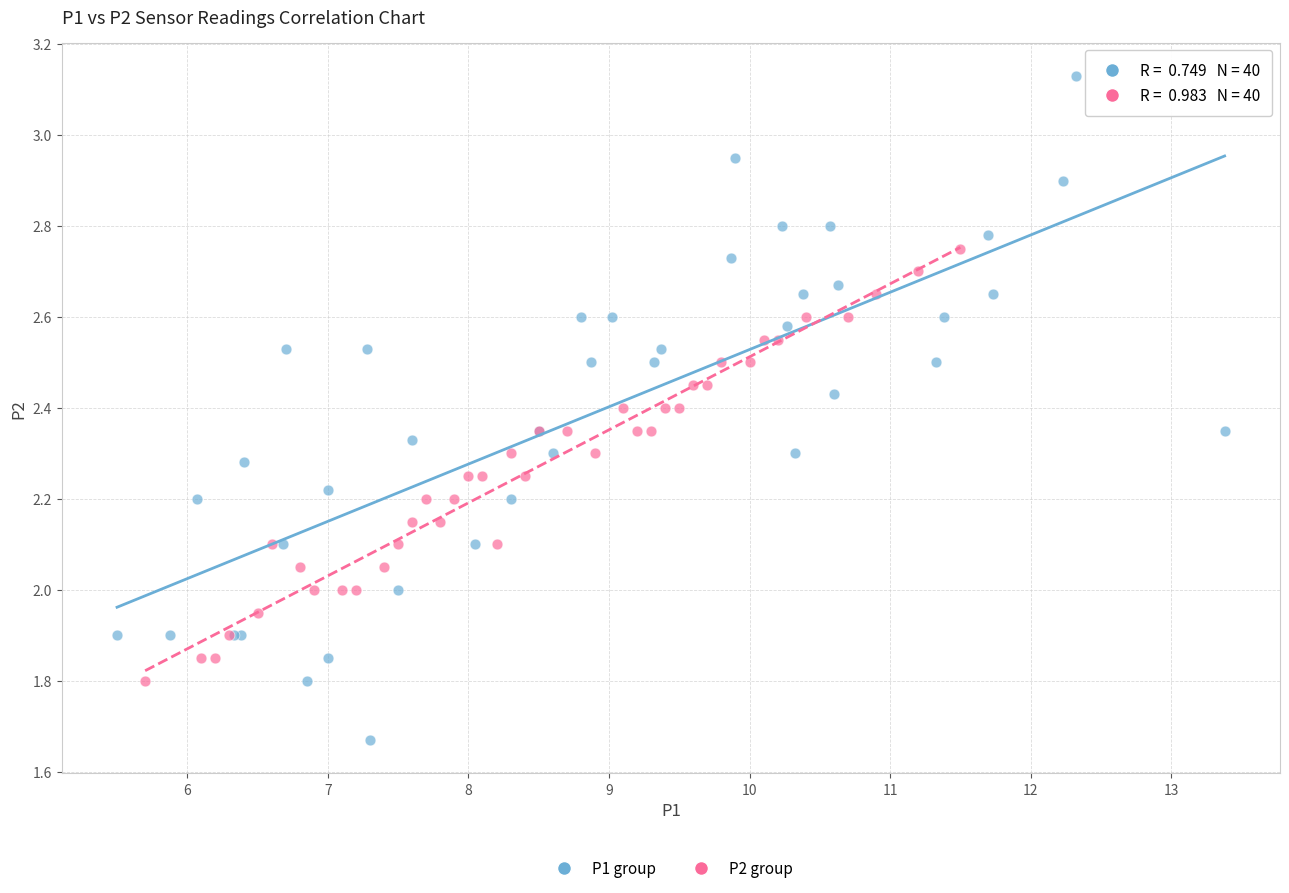

Which series contains the lowest Y value?

P1 group